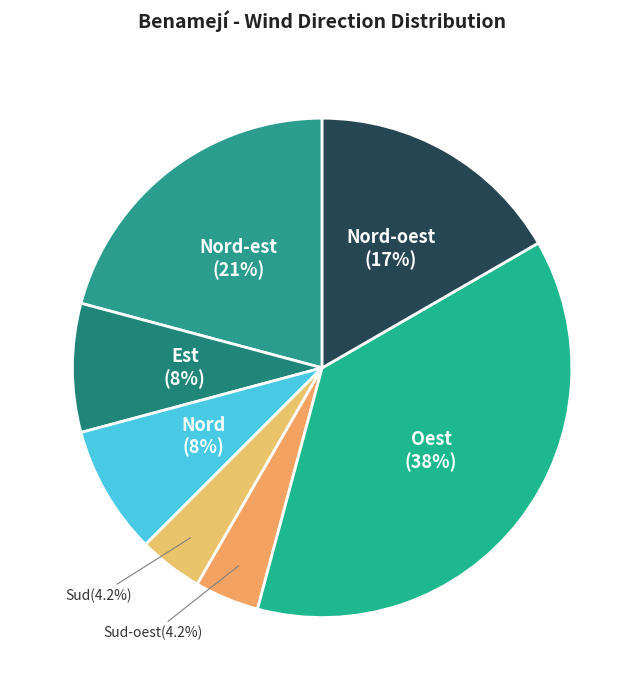

Between Nord-est and Nord-oest, which is larger?

Nord-est